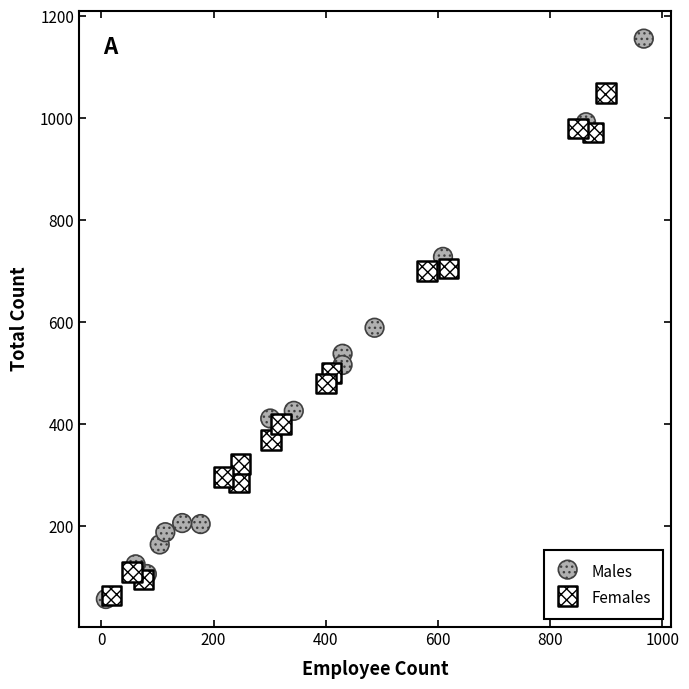

What are all the series names shown in the legend?

Males, Females